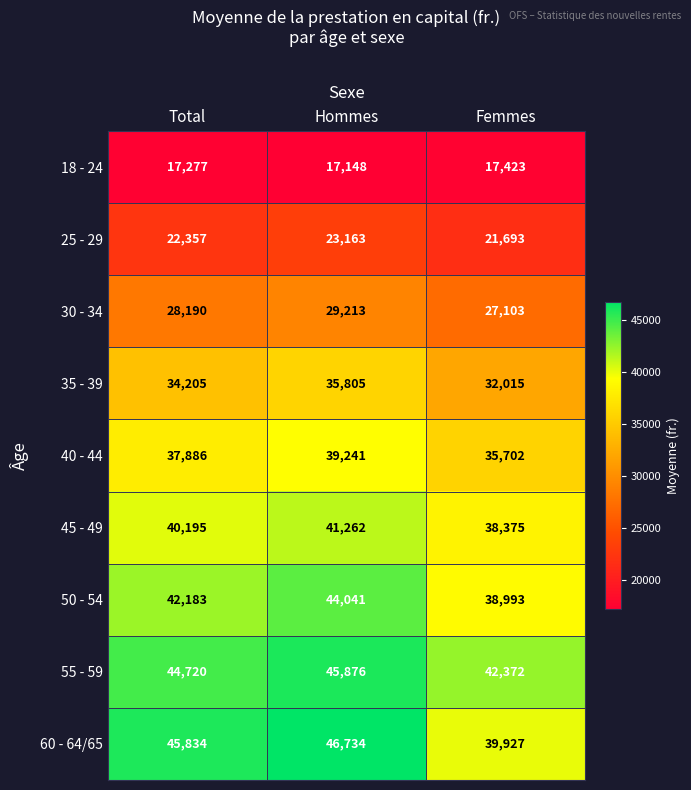

Reading right to left, transcribe all the data shown in this chart.

18 - 24: 17423	17148	17277
25 - 29: 21693	23163	22357
30 - 34: 27103	29213	28190
35 - 39: 32015	35805	34205
40 - 44: 35702	39241	37886
45 - 49: 38375	41262	40195
50 - 54: 38993	44041	42183
55 - 59: 42372	45876	44720
60 - 64/65: 39927	46734	45834